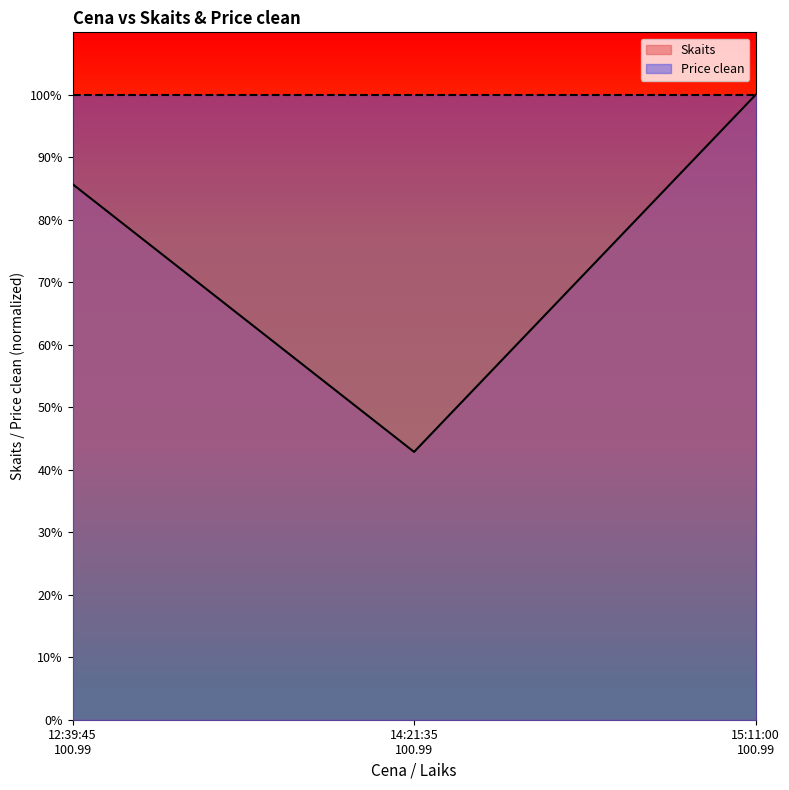

What is the maximum value shown in the chart?

100.0